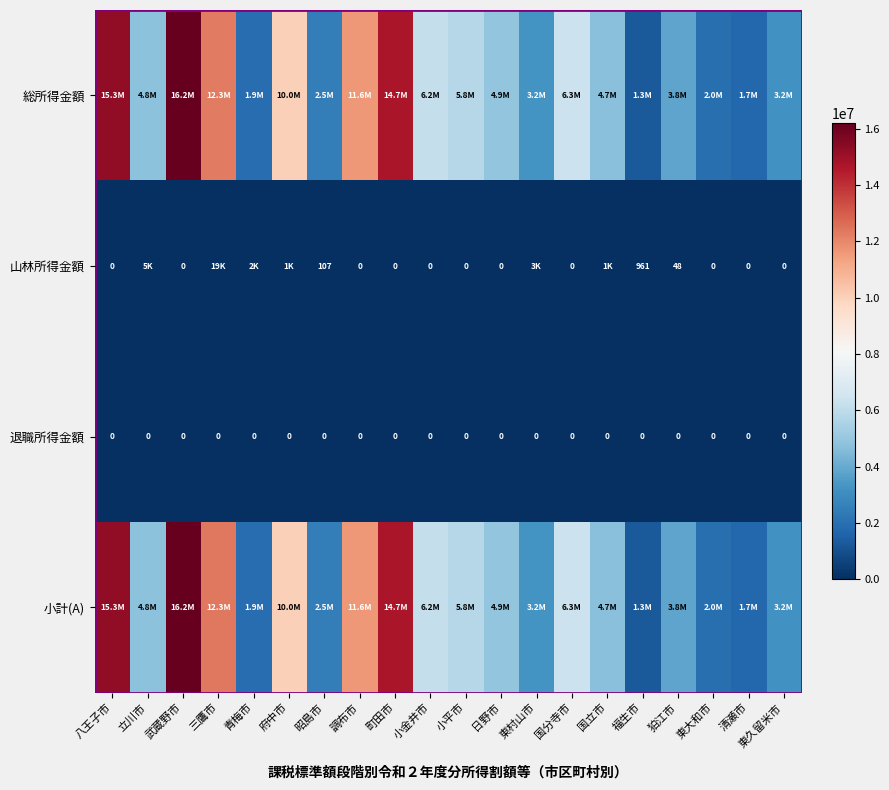

Is it true that 山林所得金額 equals 107 at 昭島市?

True